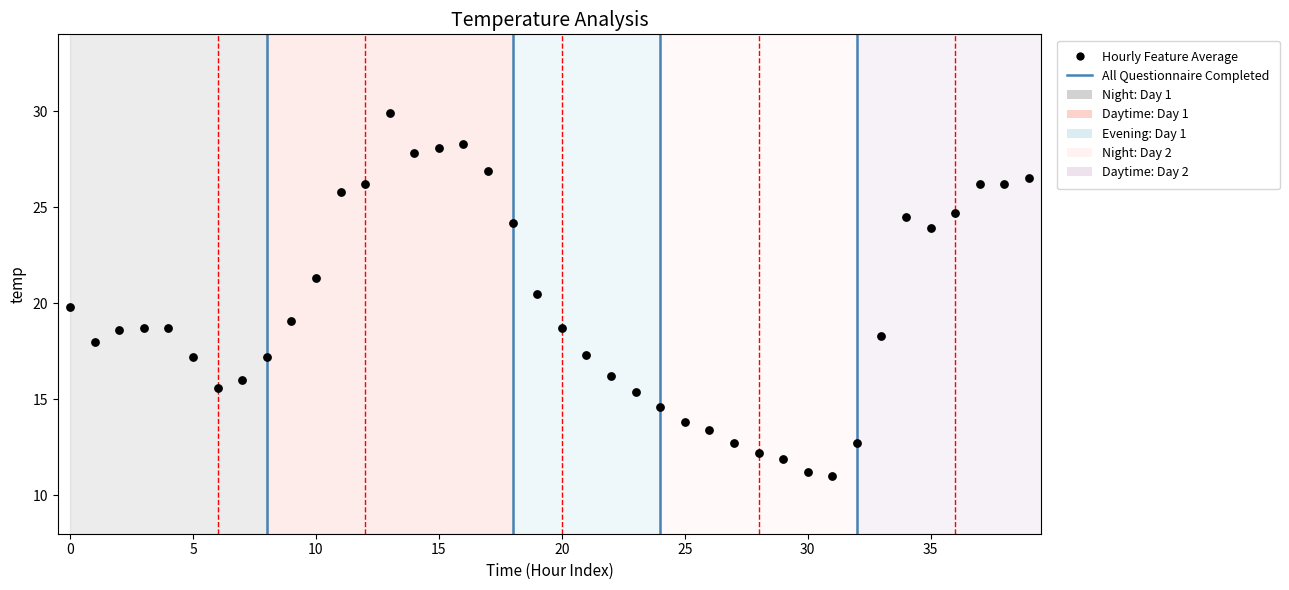

How many data points are displayed?

40